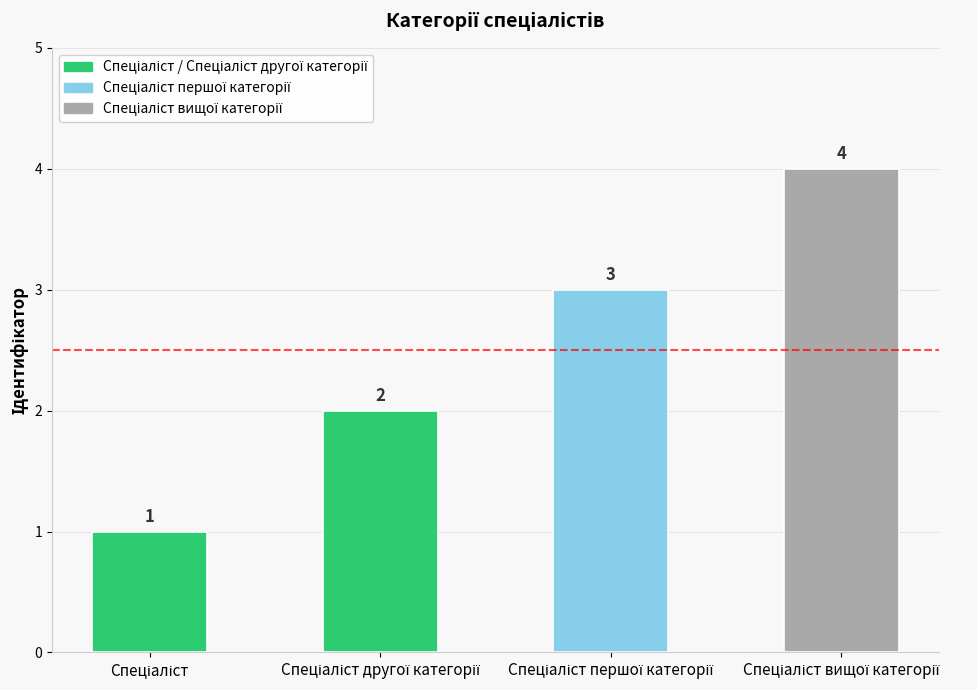

Does the chart contain any negative values?

No